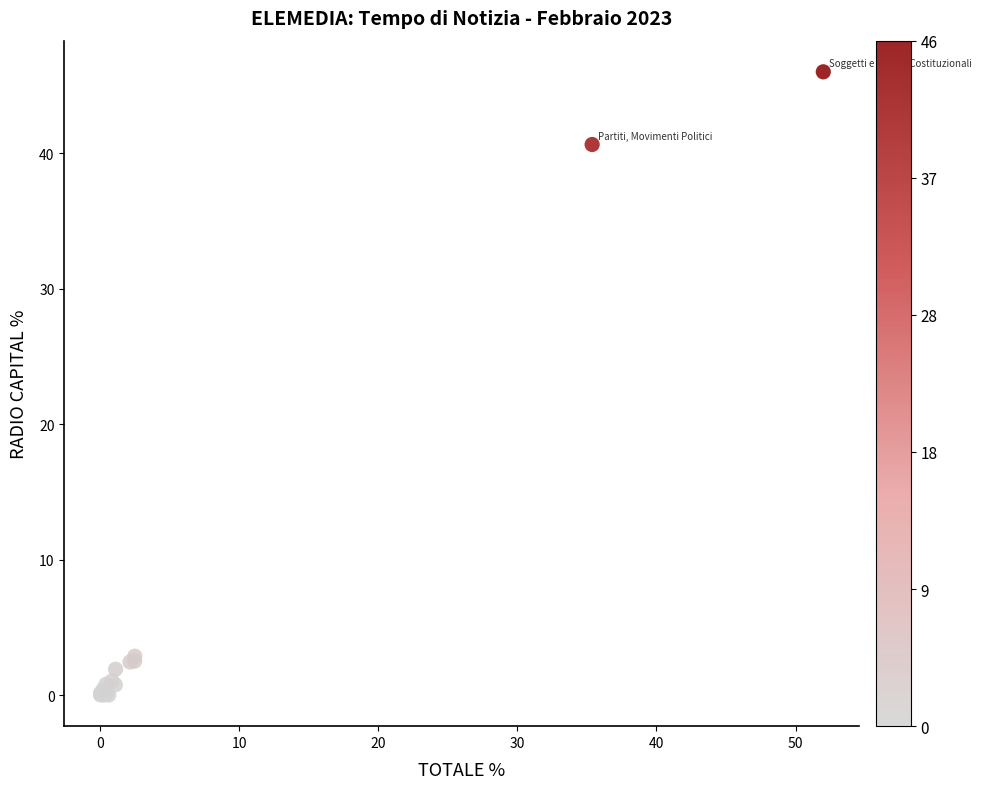

What Y value in the scatter plot is closest to 22?

40.6